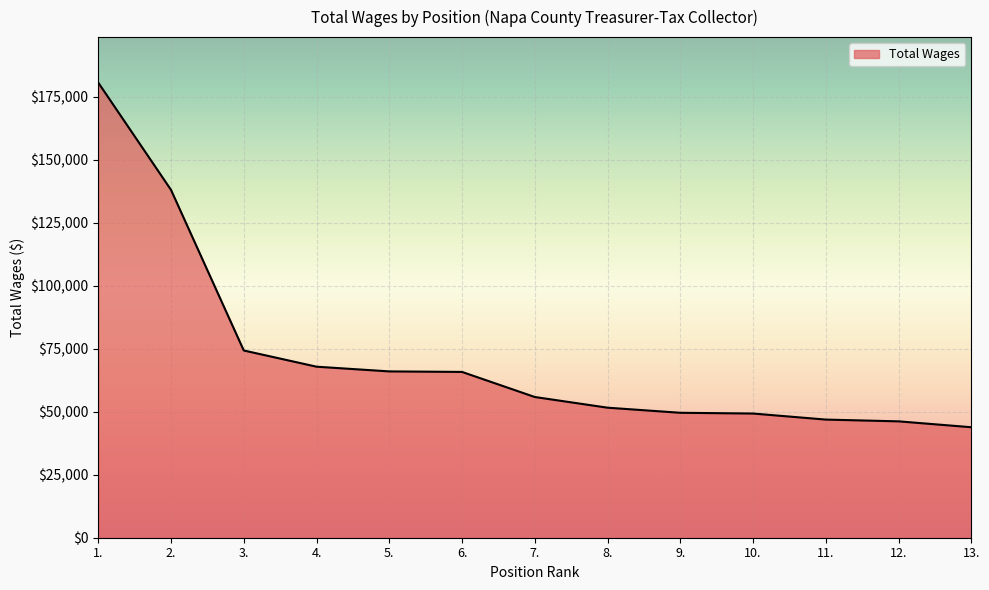

What is the greatest value displayed?

180594